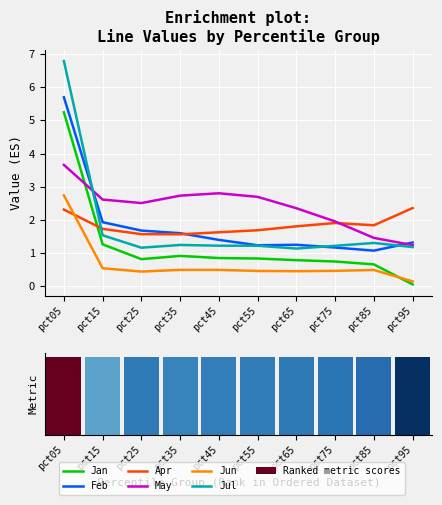

The Jun series shows 0.1 at pct95. True or false?

True